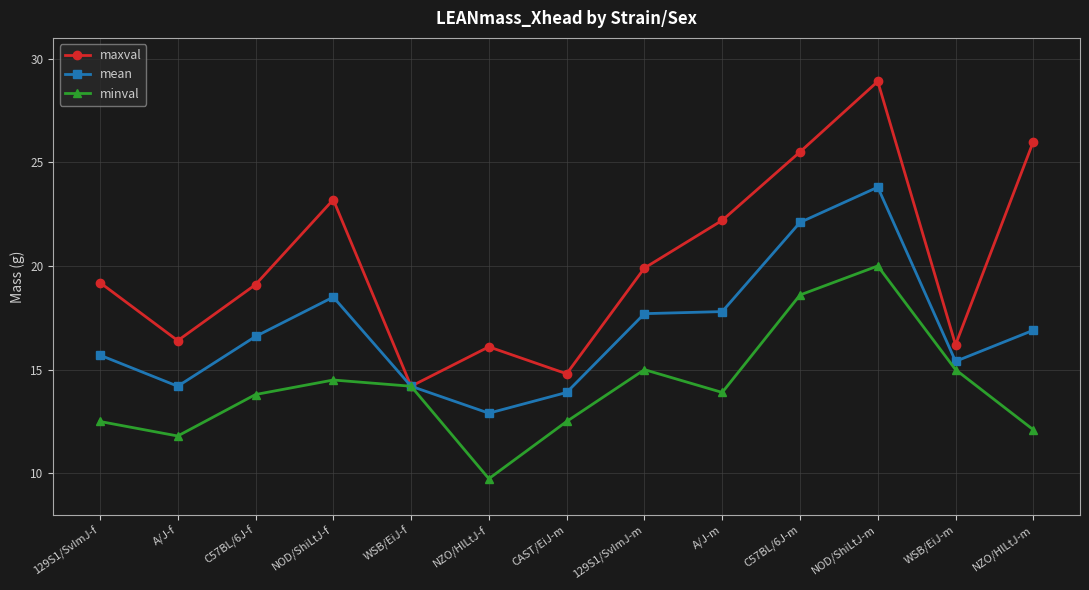

True or false: maxval has a value of 6.4 at C57BL/6J-f.

False